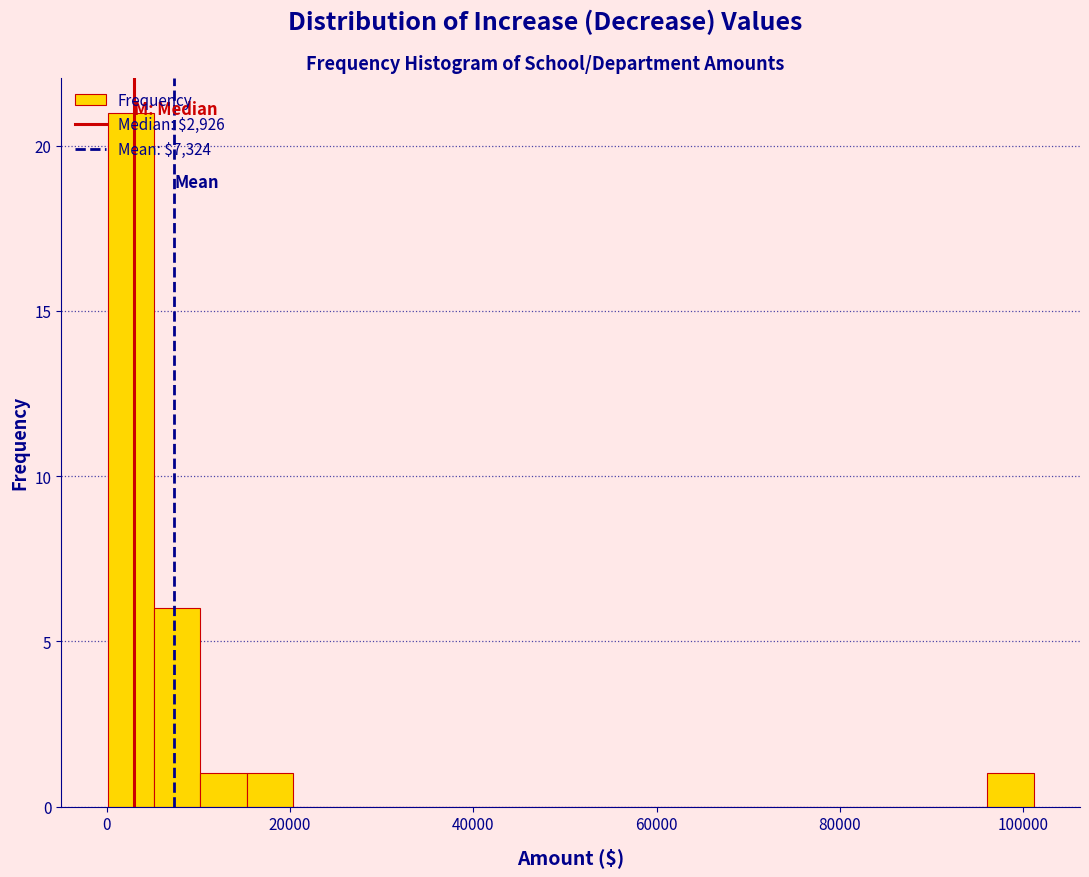

Read against the x-axis, roughly where is the centre of the tallest bar?

2000